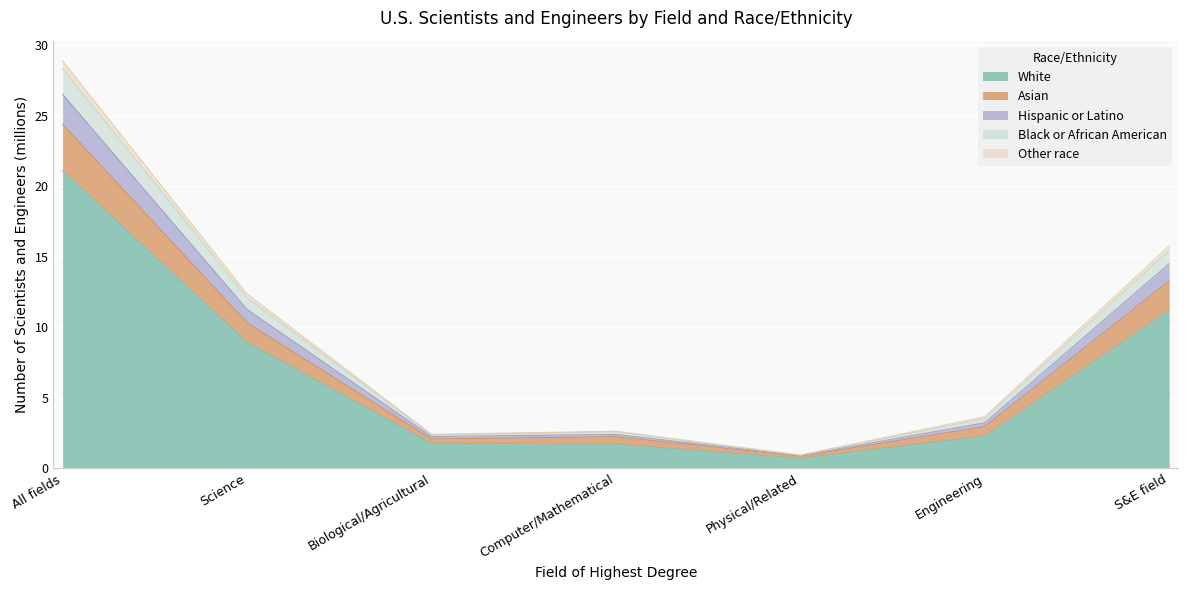

What is the maximum value for White?

21.1